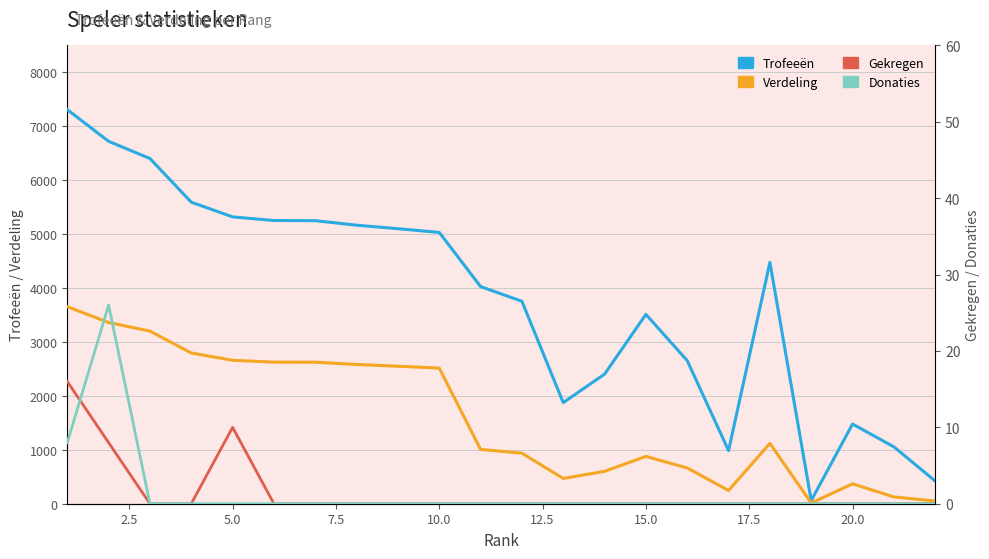

True or false: Gekregen and Trofeeën intersect in this chart.

False